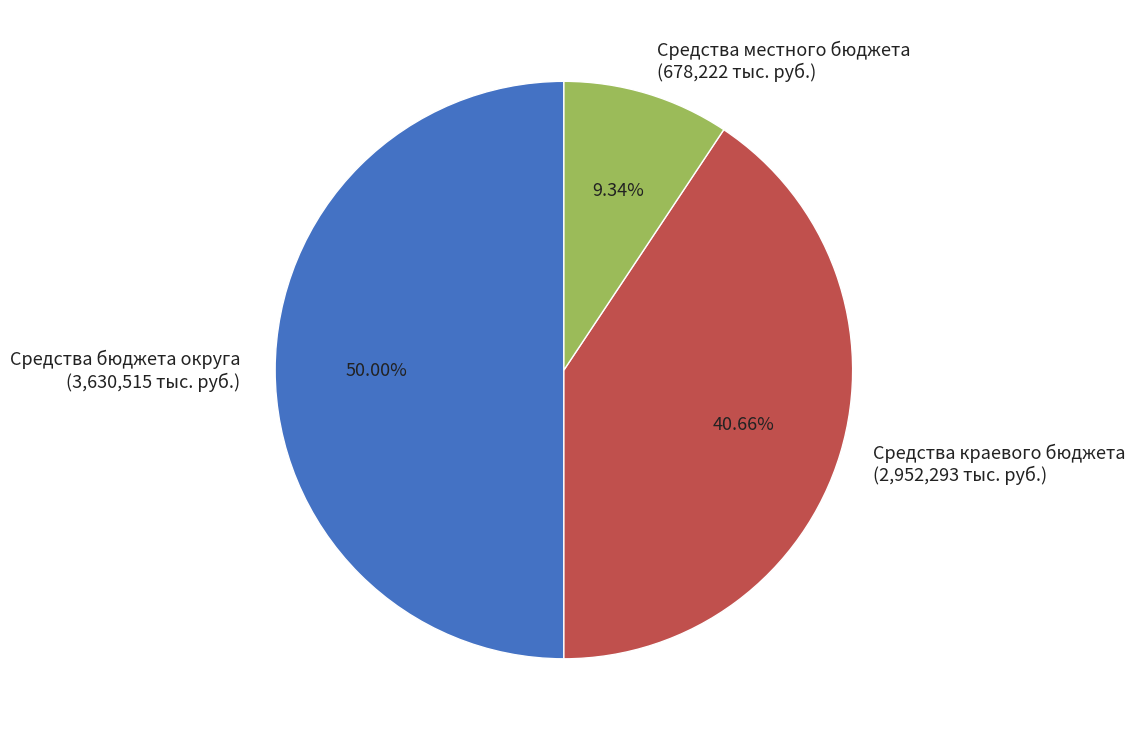

Do Средства краевого бюджета and Средства бюджета округа together represent more than half of the pie?

Yes